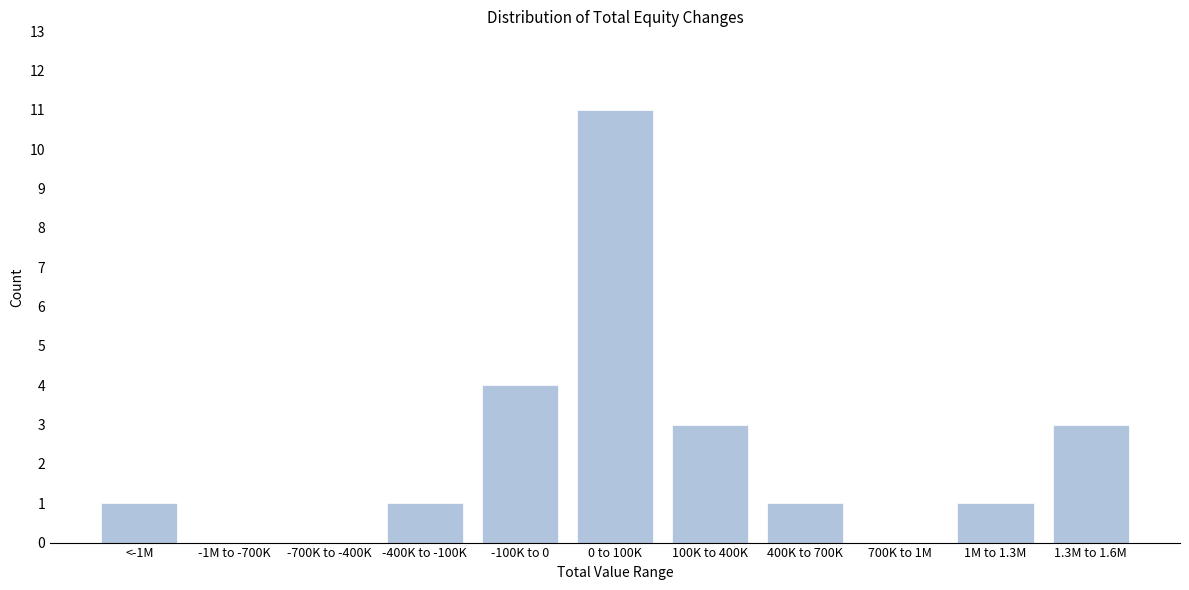

Reading right to left, extract all data points from this chart.

1.3M to 1.6M=3	1M to 1.3M=1	700K to 1M=0	400K to 700K=1	100K to 400K=3	0 to 100K=11	-100K to 0=4	-400K to -100K=1	-700K to -400K=0	-1M to -700K=0	<-1M=1